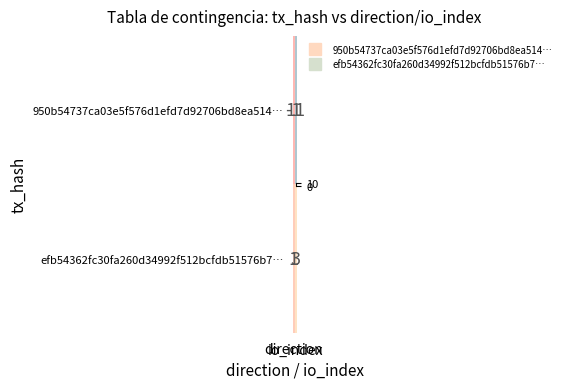

What is the highest value of the efb54362fc30fa260d34992f512bcfdb51576b7… series?

3